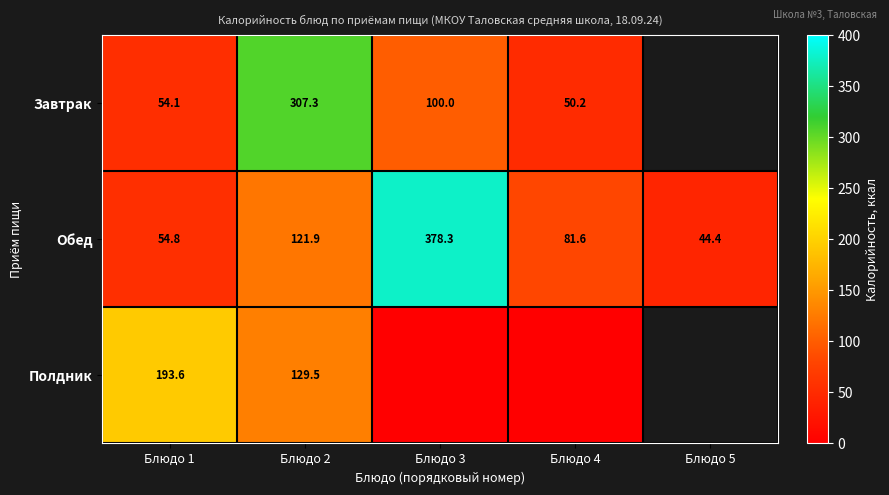

Rank the categories by Обед value from highest to lowest.

Блюдо 3, Блюдо 2, Блюдо 4, Блюдо 1, Блюдо 5